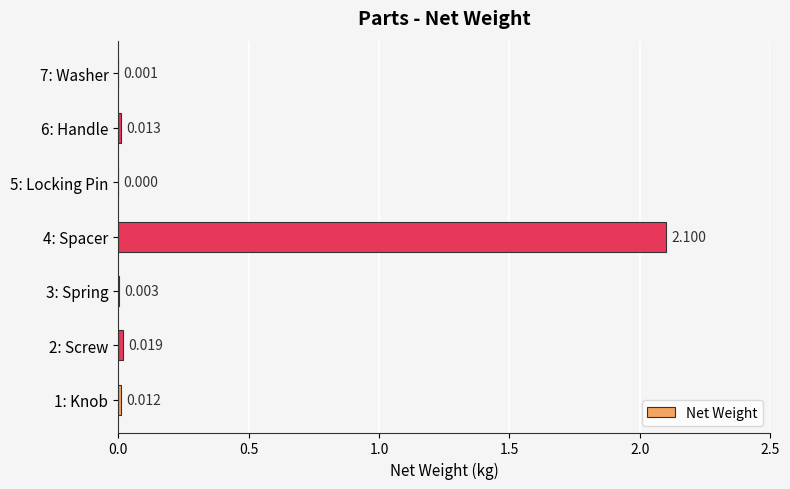

What is the average value?

0.3